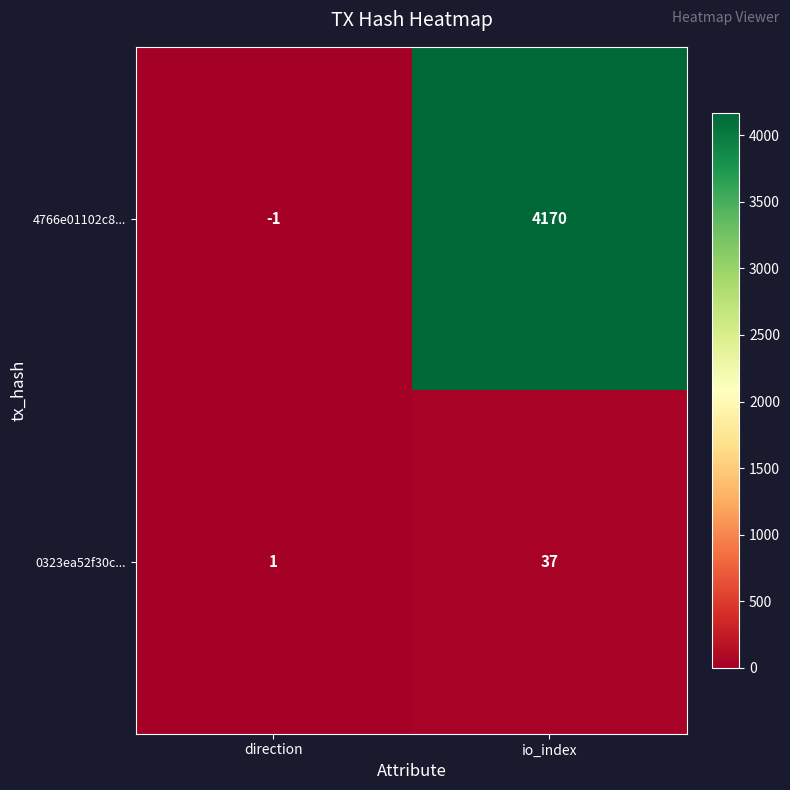

Which category has the lowest value across all series?

direction